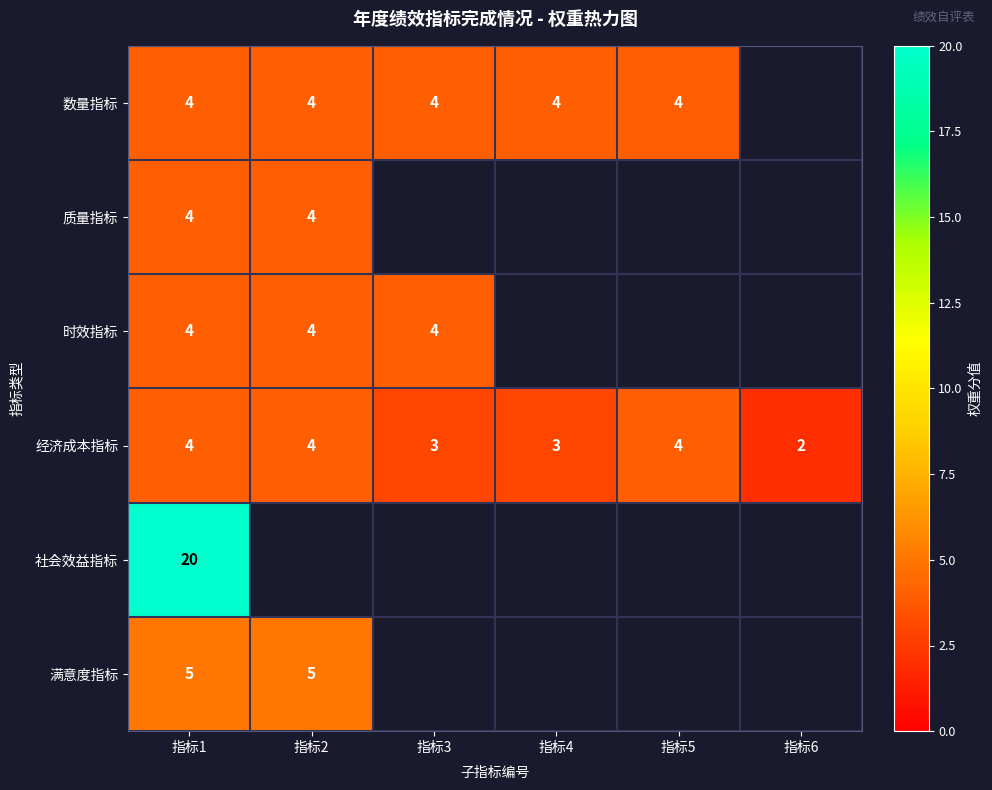

What is the highest value of the 经济成本指标 series?

4